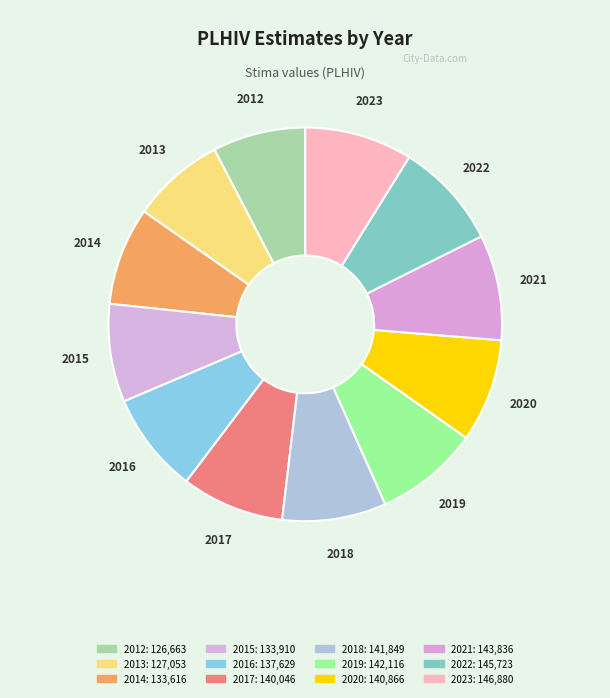

Approximately how many times larger is the value at 2012 compared to 2013?

1.0